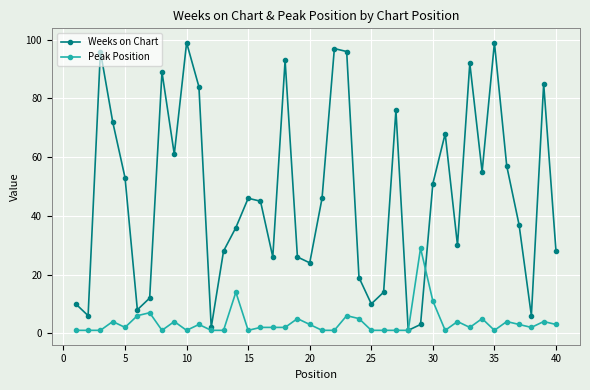

Which series has the largest range (max minus min)?

Weeks on Chart